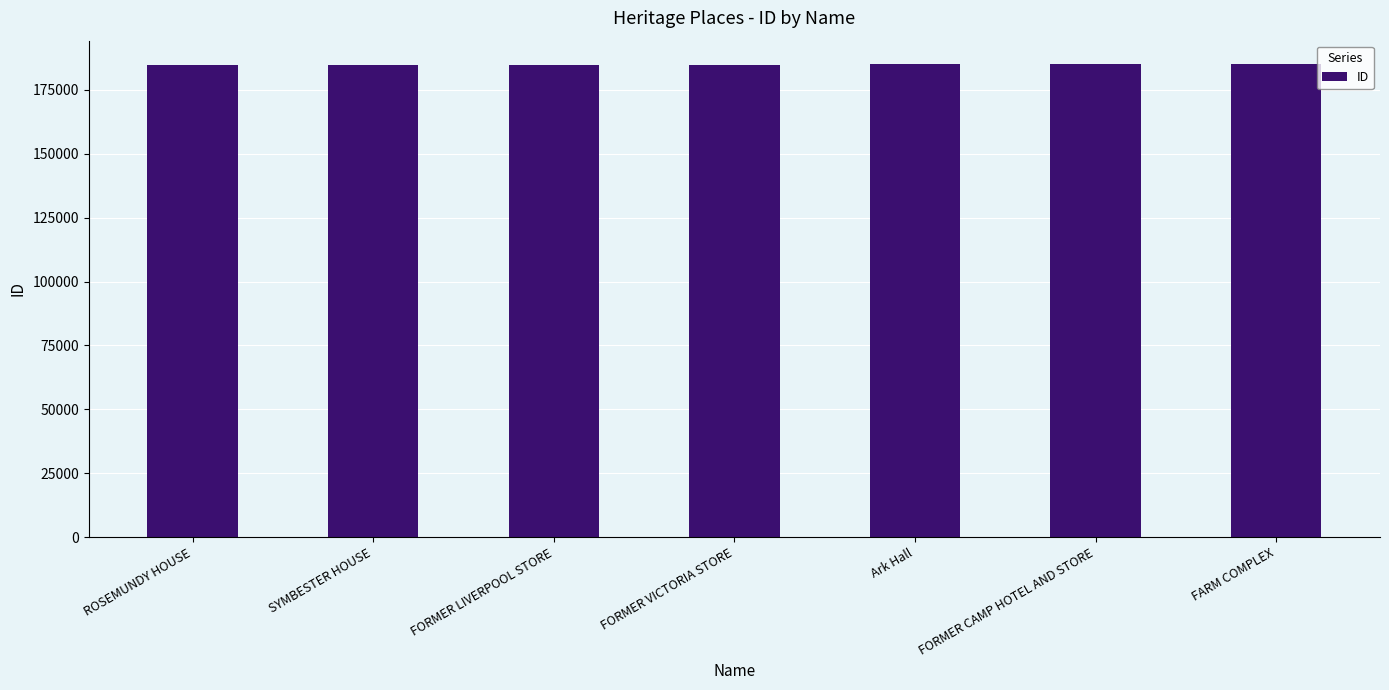

True or false: the data shows 83561 at FORMER LIVERPOOL STORE.

False